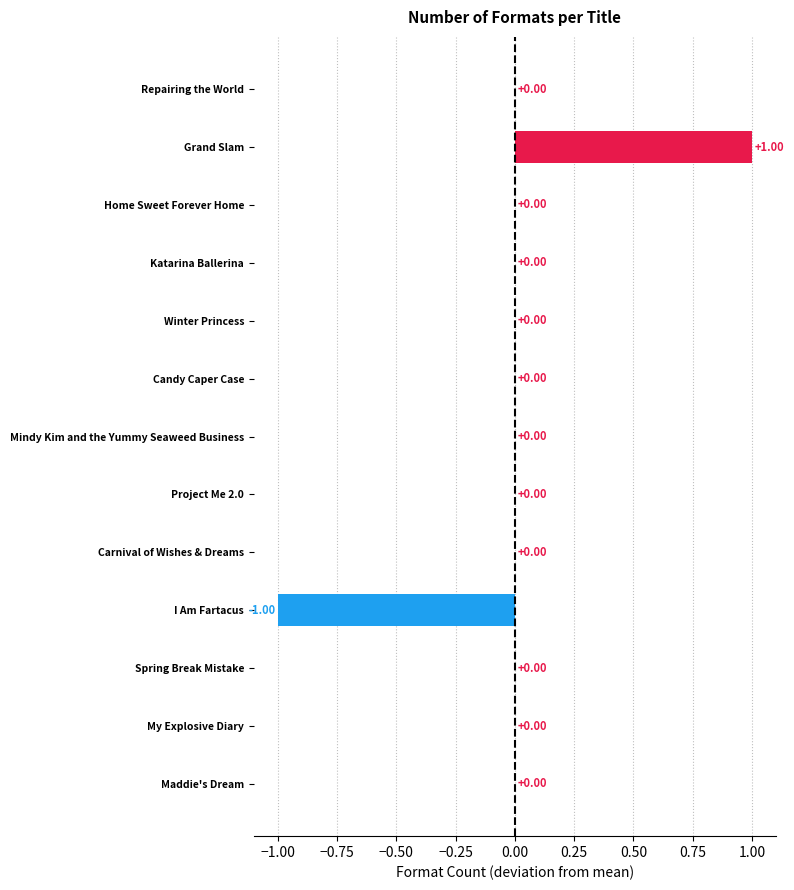

Between Maddie's Dream and Grand Slam, which is larger?

Grand Slam